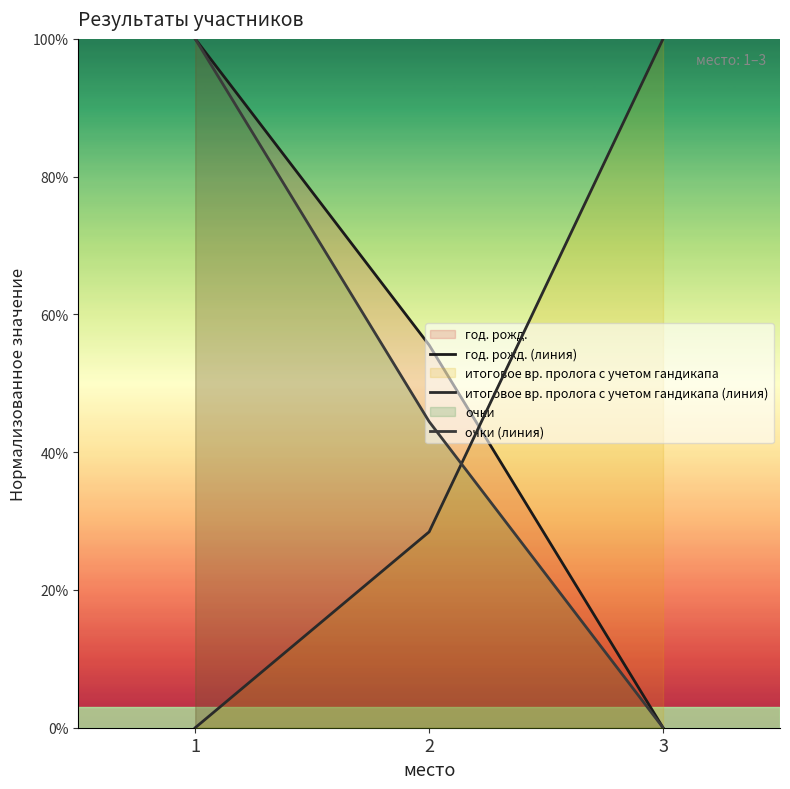

Reading left to right, list all the values displayed in this chart.

год. рожд. (линия): 1=100.0	2=55.6	3=0.0
итоговое вр. пролога с учетом гандикапа (линия): 1=0.0	2=28.4	3=100.0
очки (линия): 1=100.0	2=44.4	3=0.0